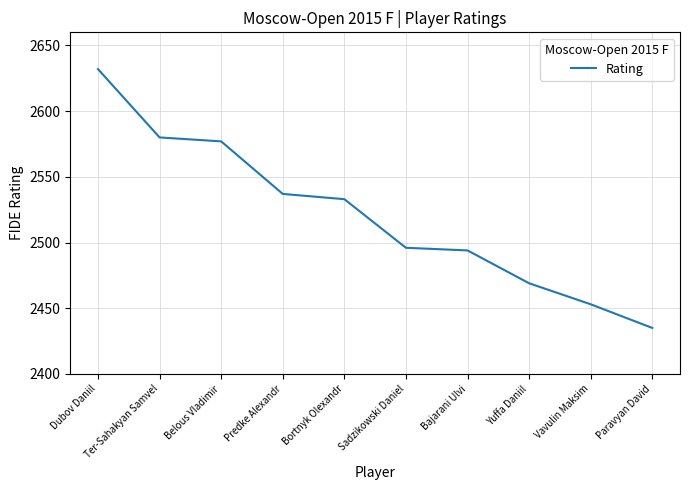

What position from the left is Paravyan David?

10